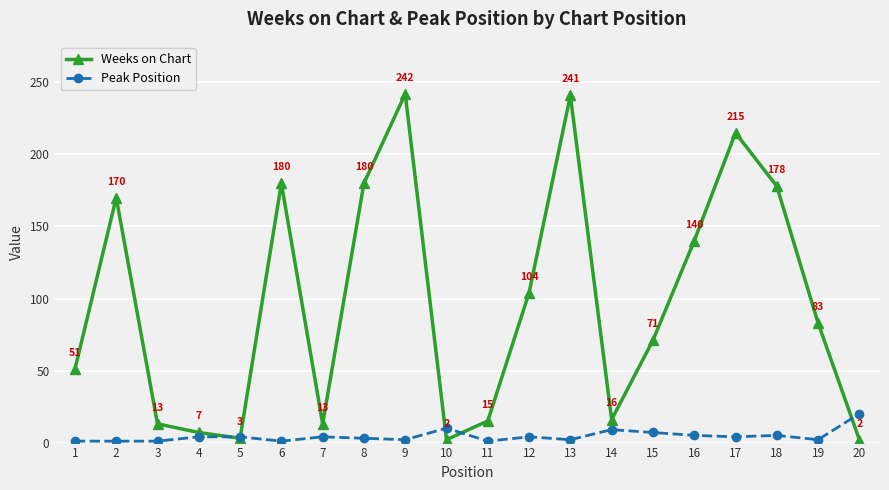

What is the sum of all Weeks on Chart values?

1926